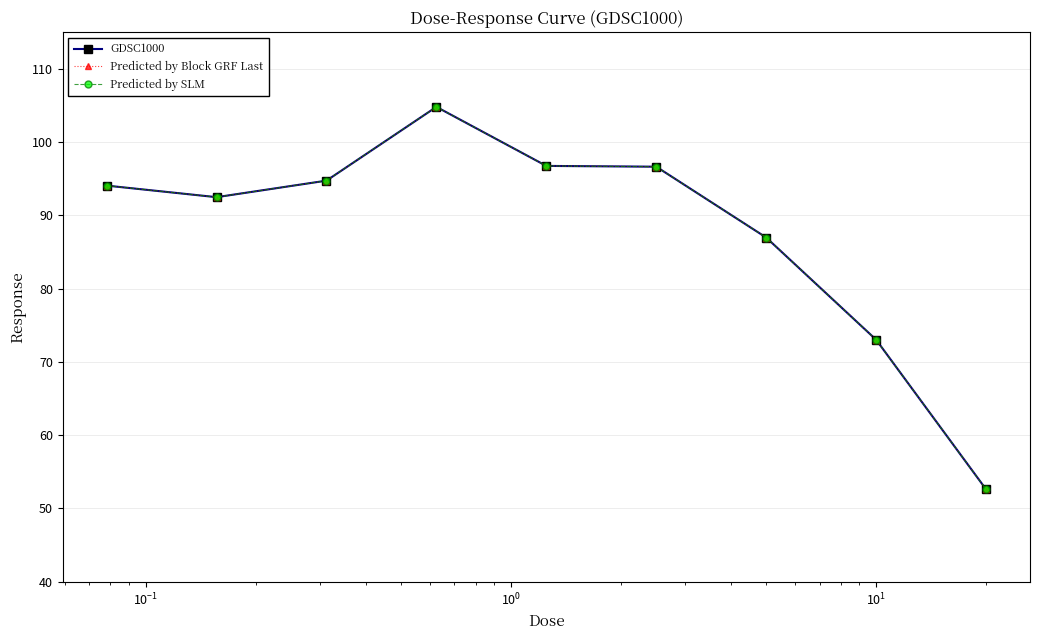

How many categories are shown in the chart?

9